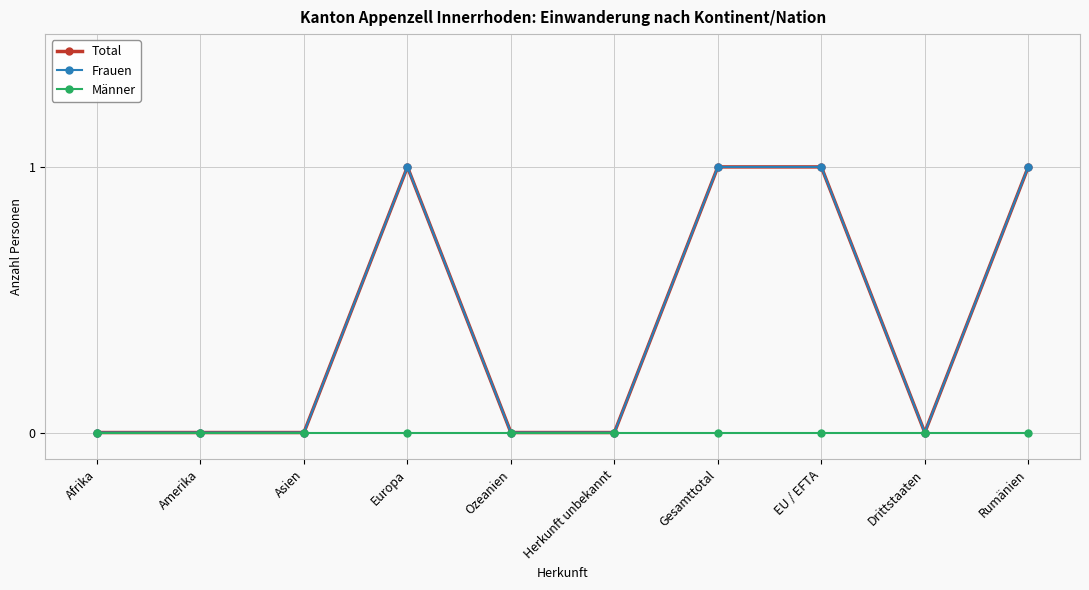

Which series has the widest spread of values?

Total